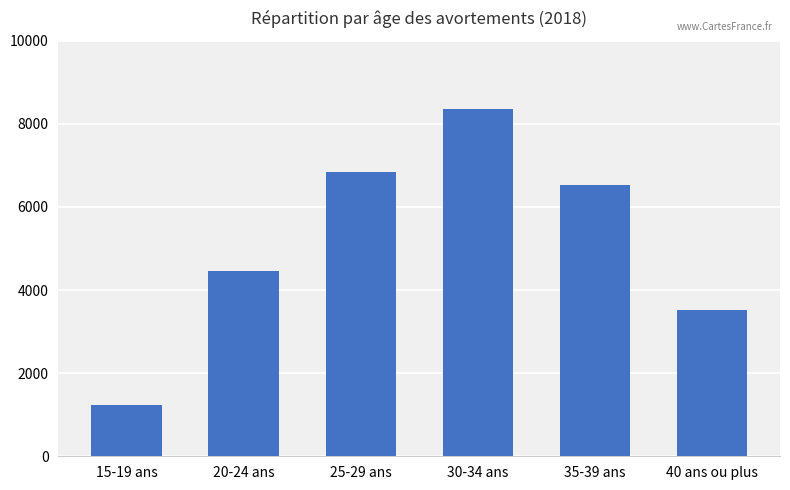

What position from the right is 35-39 ans?

2